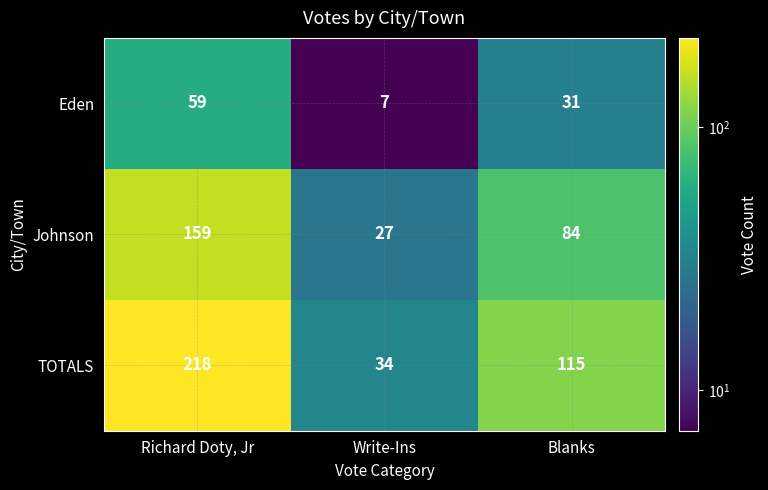

At which category is the sum across all series the highest?

Richard Doty, Jr